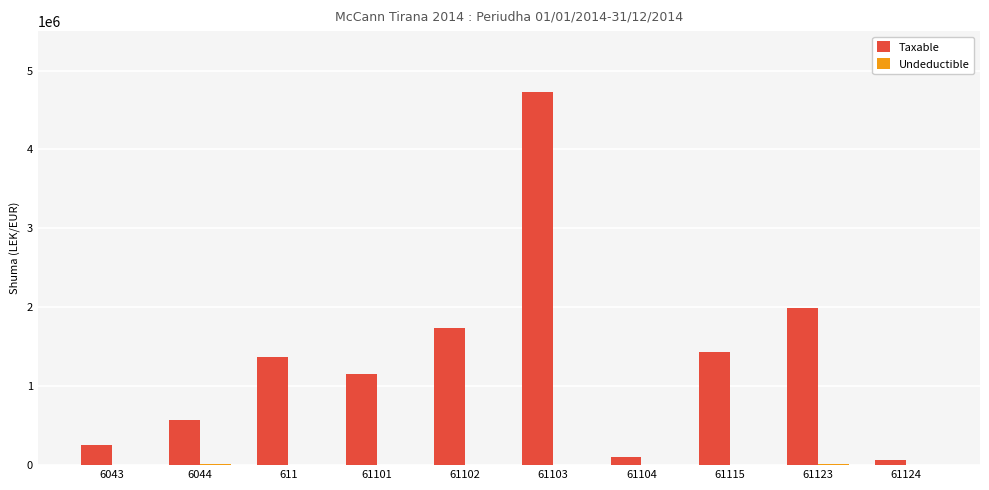

Between 611 and 61124, which series saw the biggest shift?

Taxable